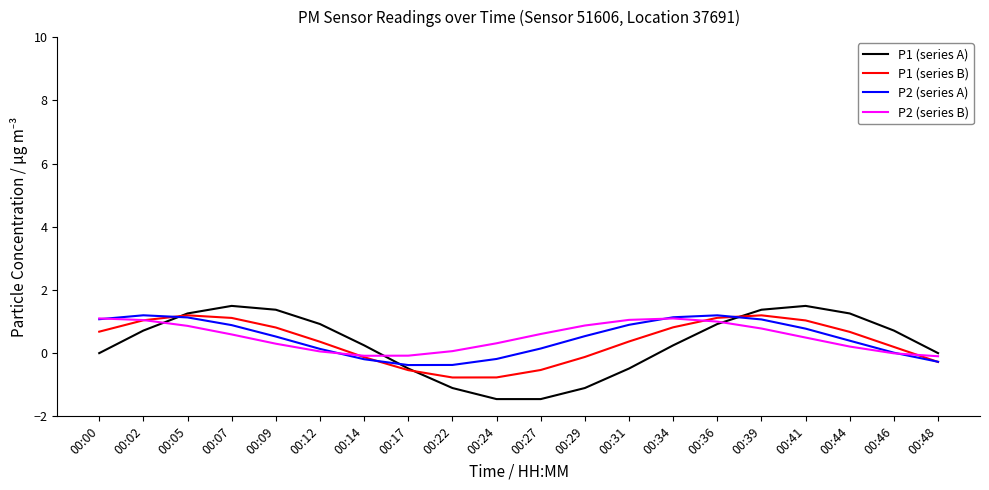

What is the difference between the highest and lowest values at 00:00?

1.1